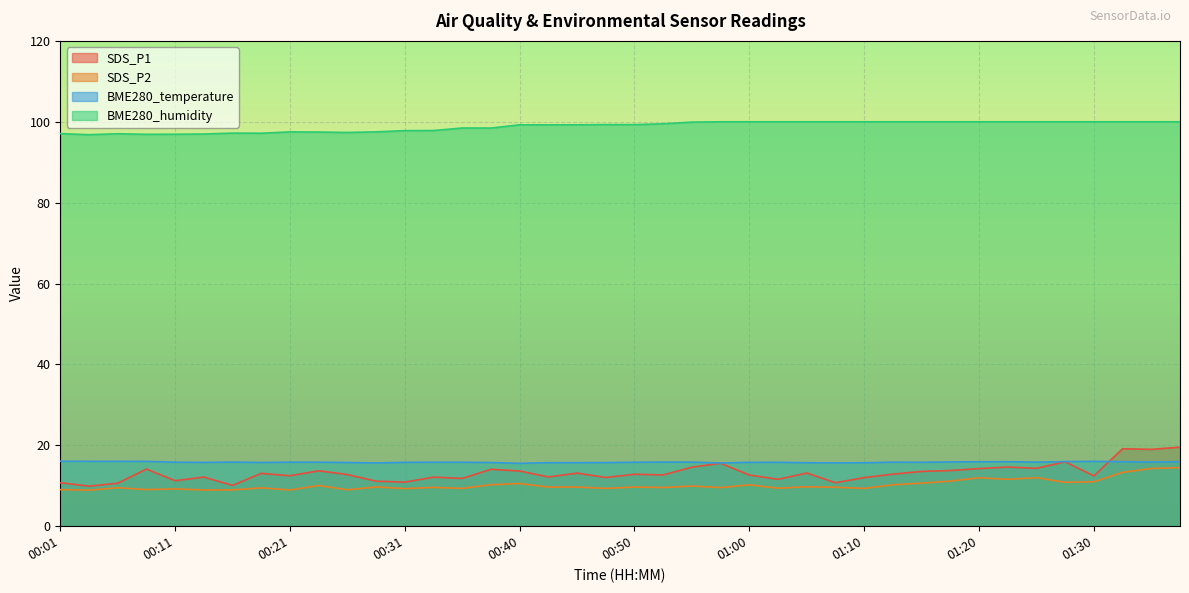

What are all the series names shown in the legend?

SDS_P1, SDS_P2, BME280_temperature, BME280_humidity